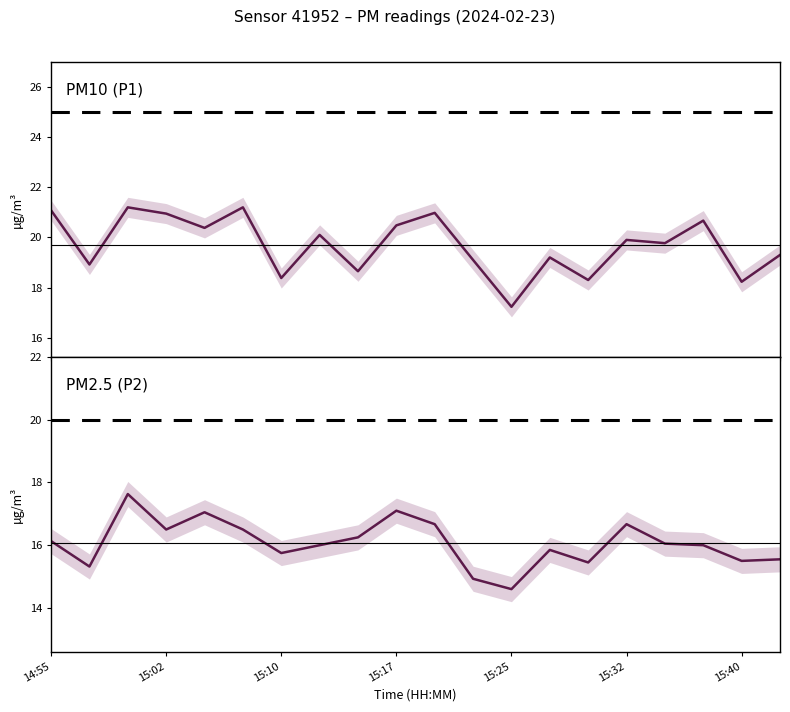

In PM10 (P1), how many points are higher than both neighbors (excluding endpoints)?

7